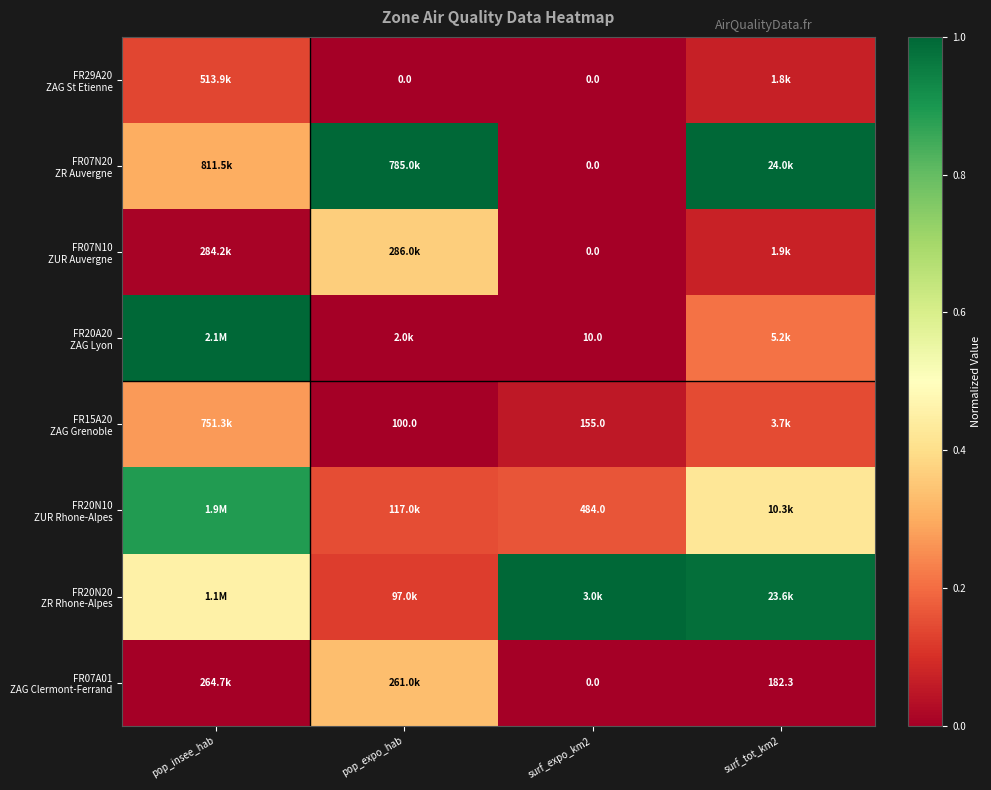

Count the FR29A20 ZAG St Etienne values in the range 0 to 1.

4